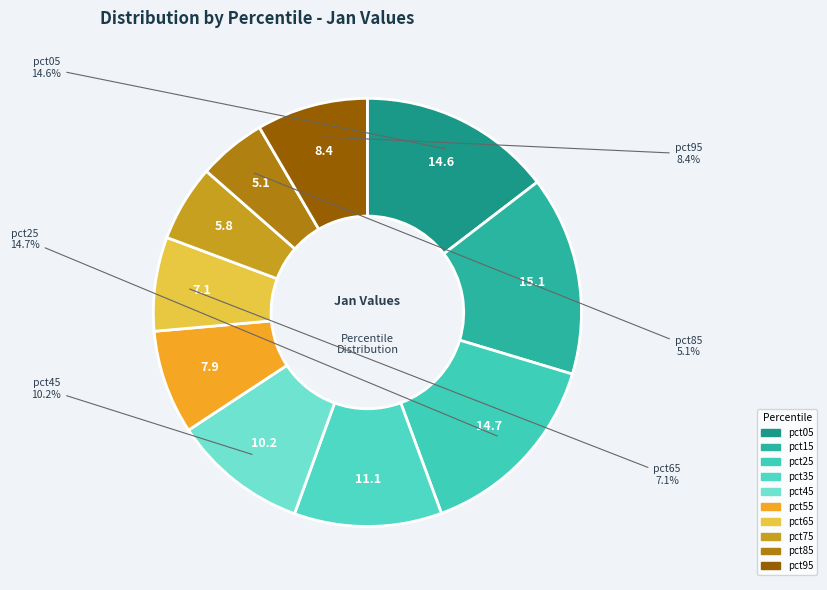

Is it true that pct45 is 1% of the pie?

False